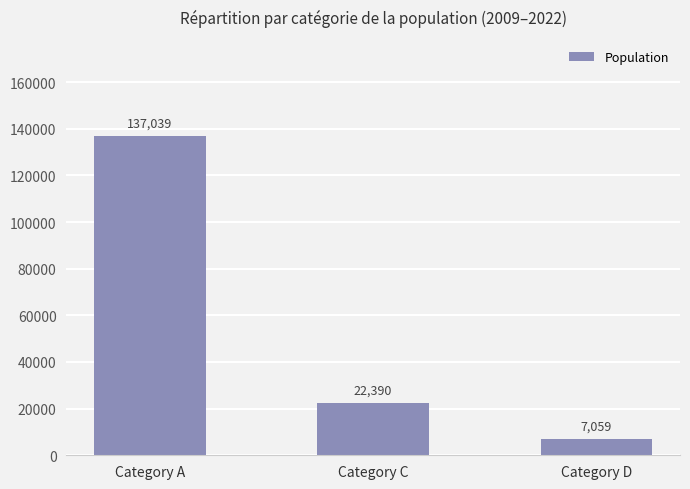

Does the chart contain stacked bars?

No